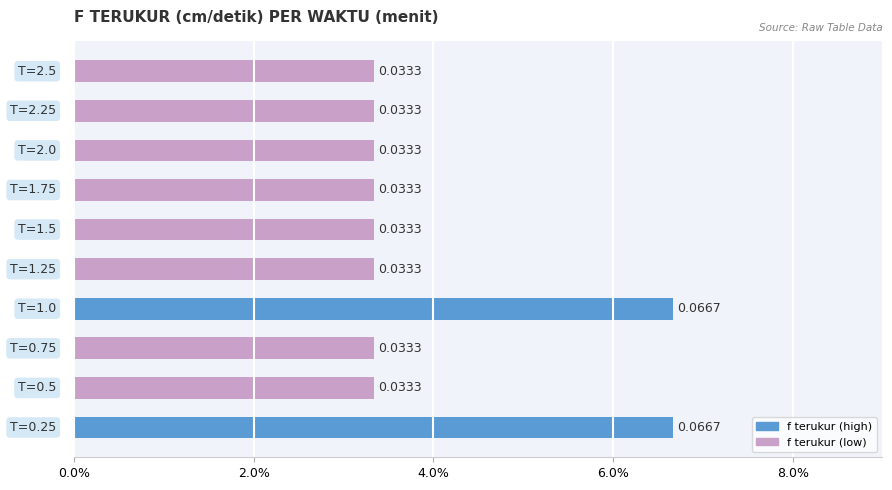

Are the bars horizontal?

Yes